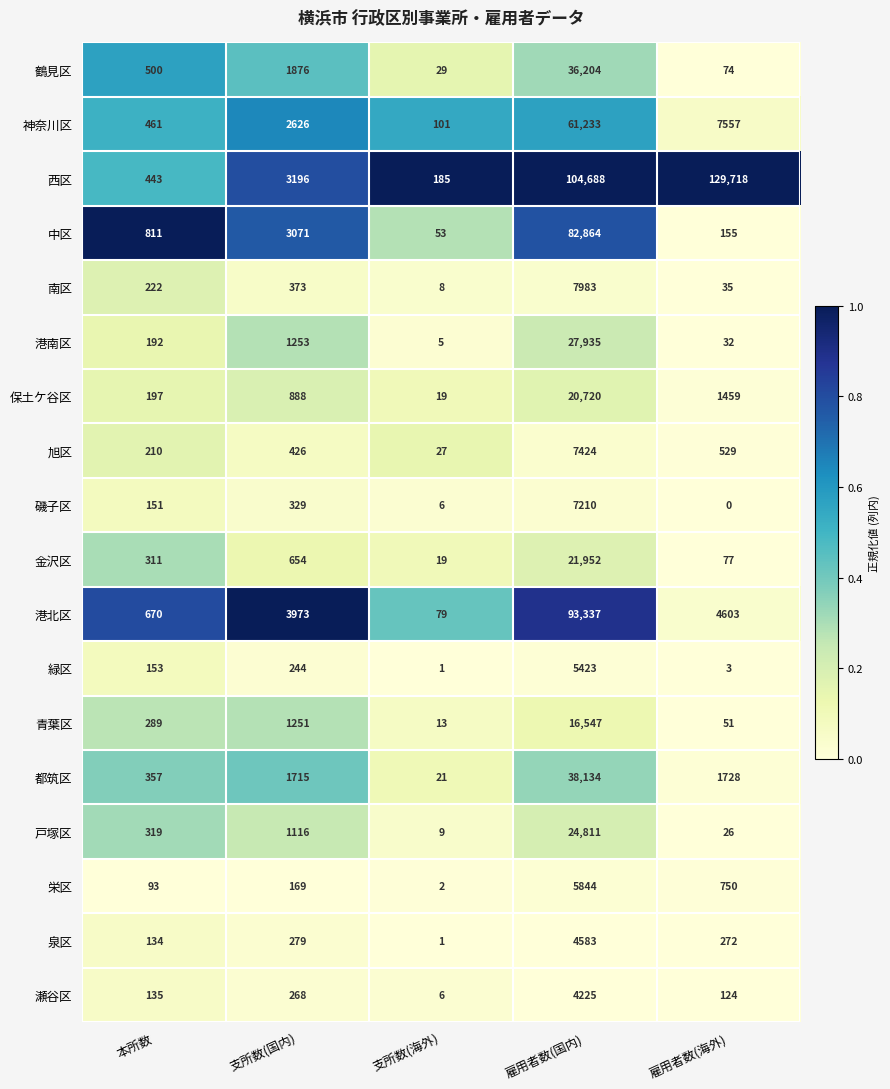

What is the difference between the highest and lowest values at 本所数?

718